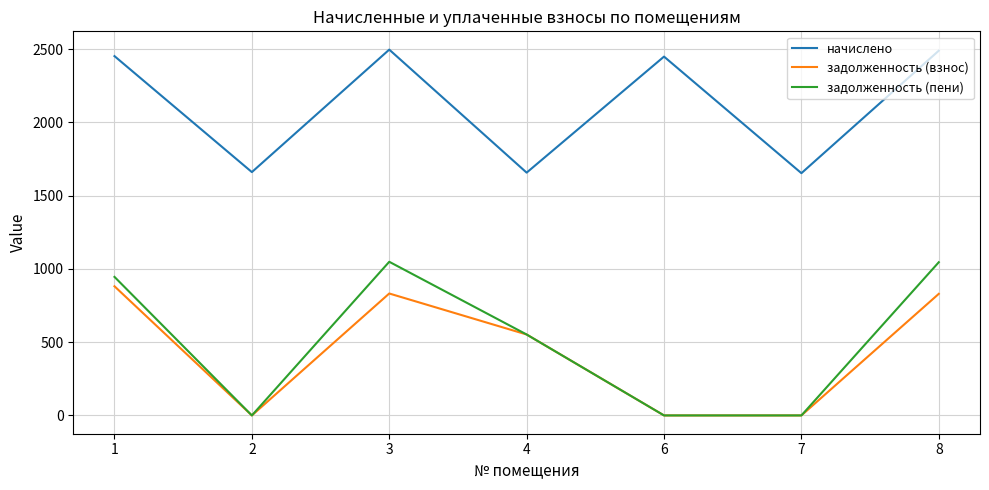

Is this an area chart (filled region under the line)?

No